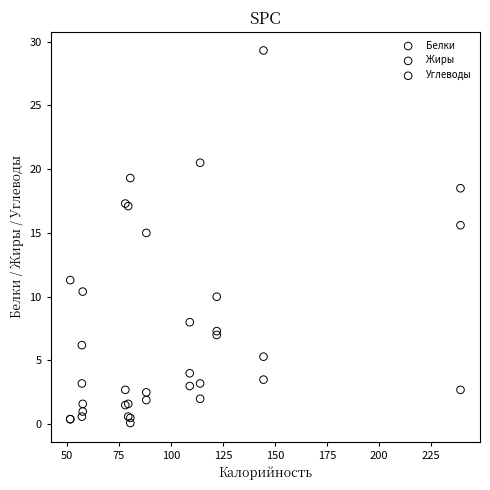

Across all series, what Y value is closest to 14?

15.0